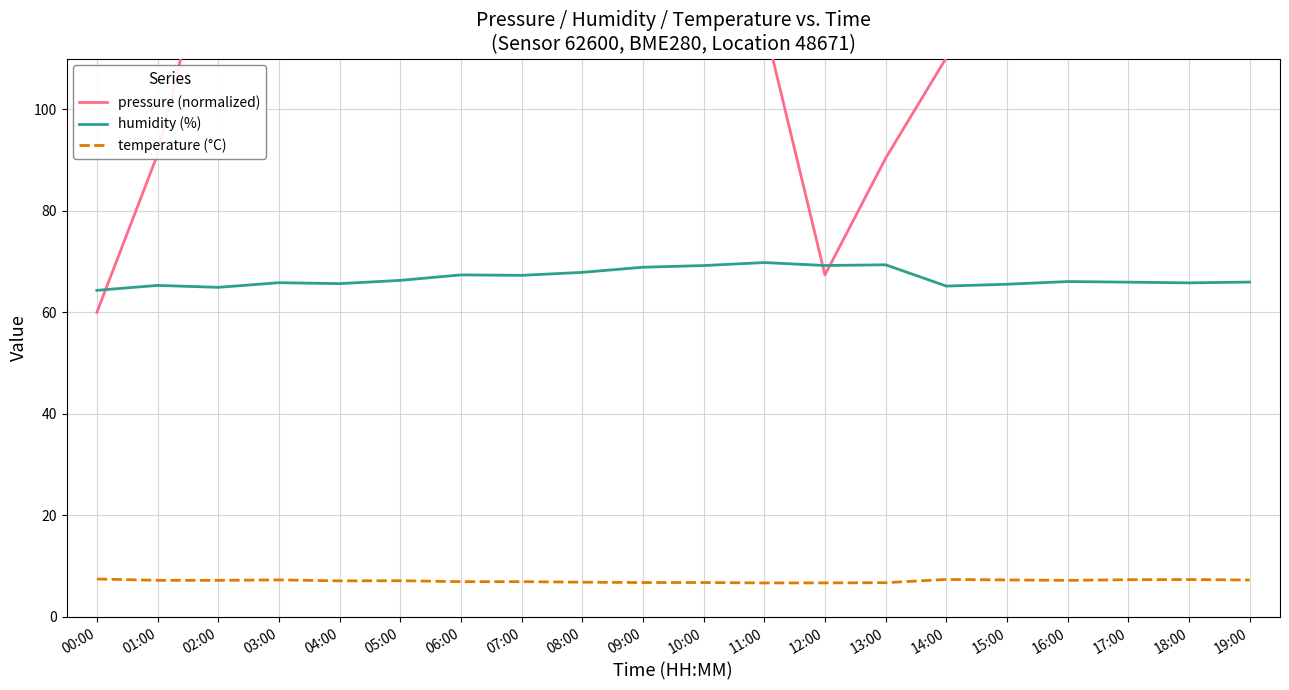

What are all the series names shown in the legend?

pressure (normalized), humidity (%), temperature (°C)